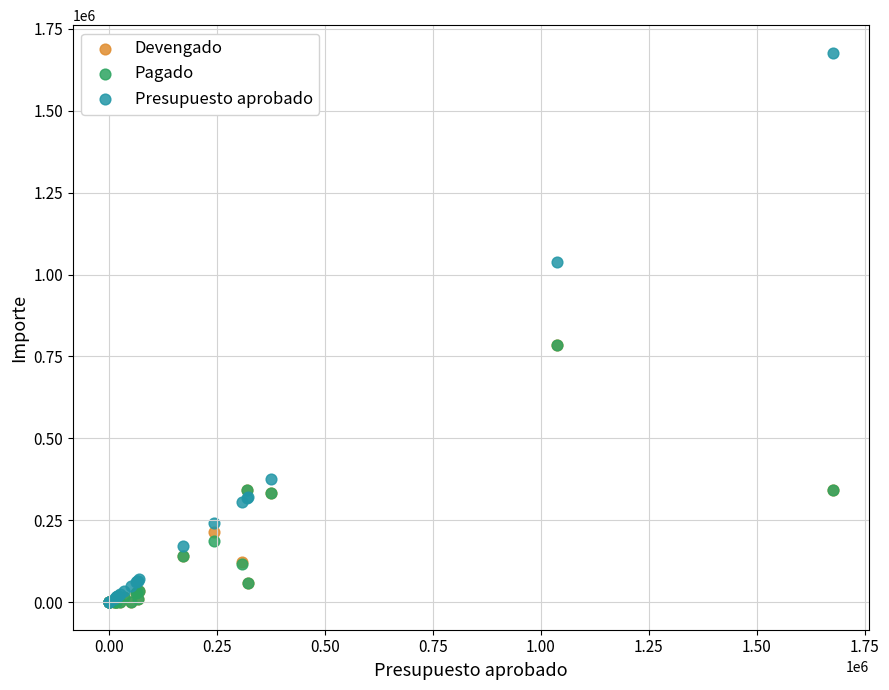

Which series contains the highest Y value?

Presupuesto aprobado